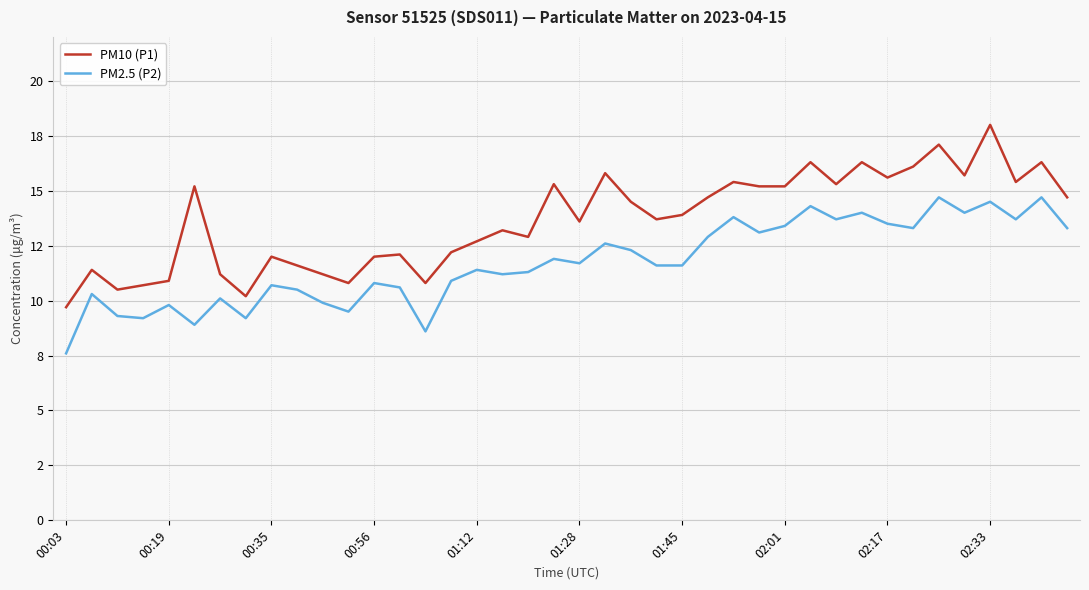

What are all the series names shown in the legend?

PM10 (P1), PM2.5 (P2)